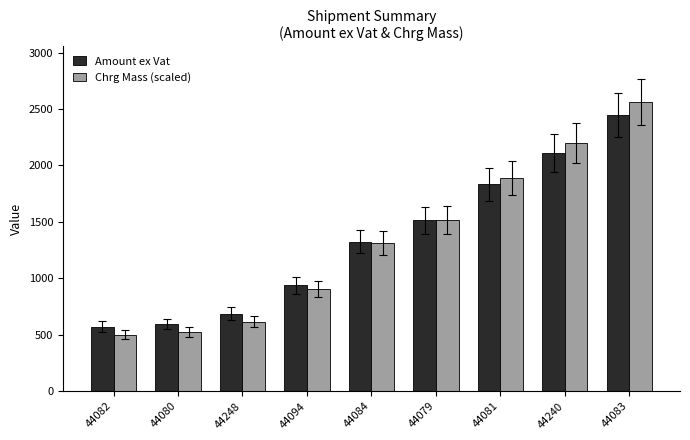

What is the approximate value of Amount ex Vat at 44240?

2112.9